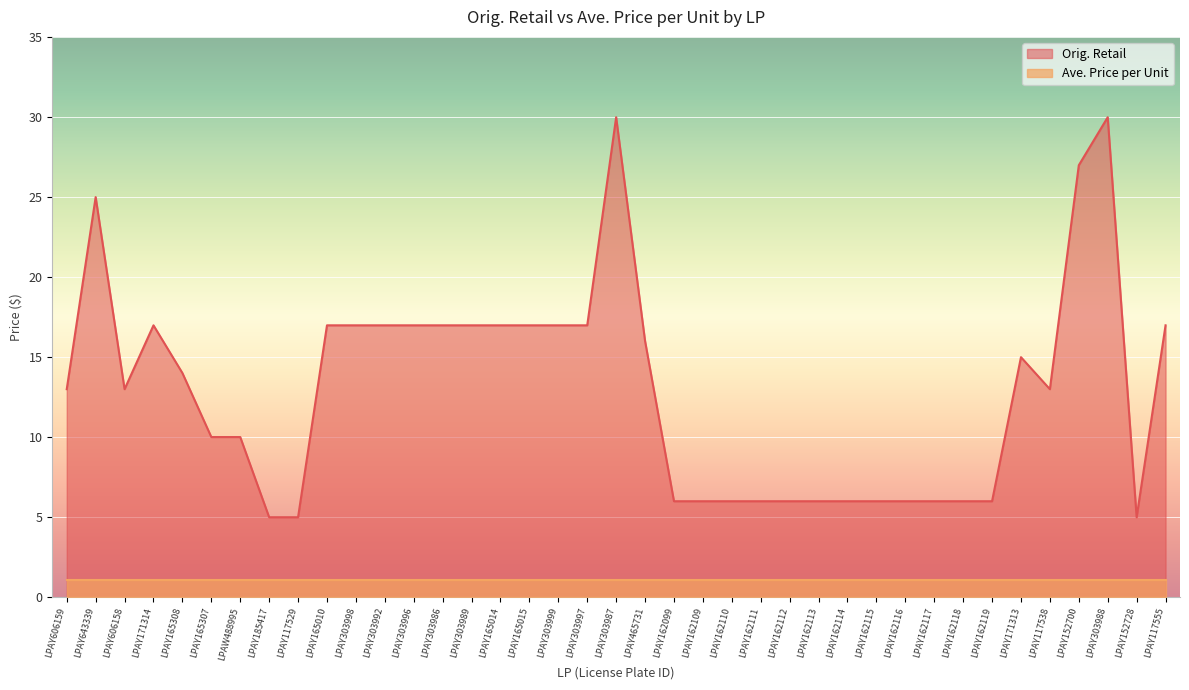

True or false: the data shows 17.0 at LPAY303999.

True